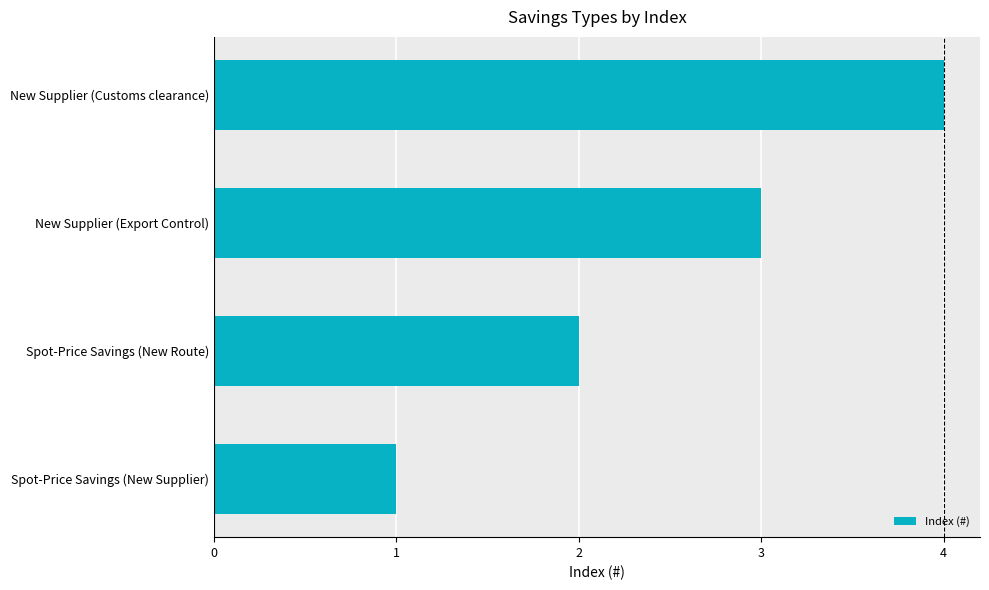

The value at Spot-Price Savings (New Supplier) is 1. True or false?

True